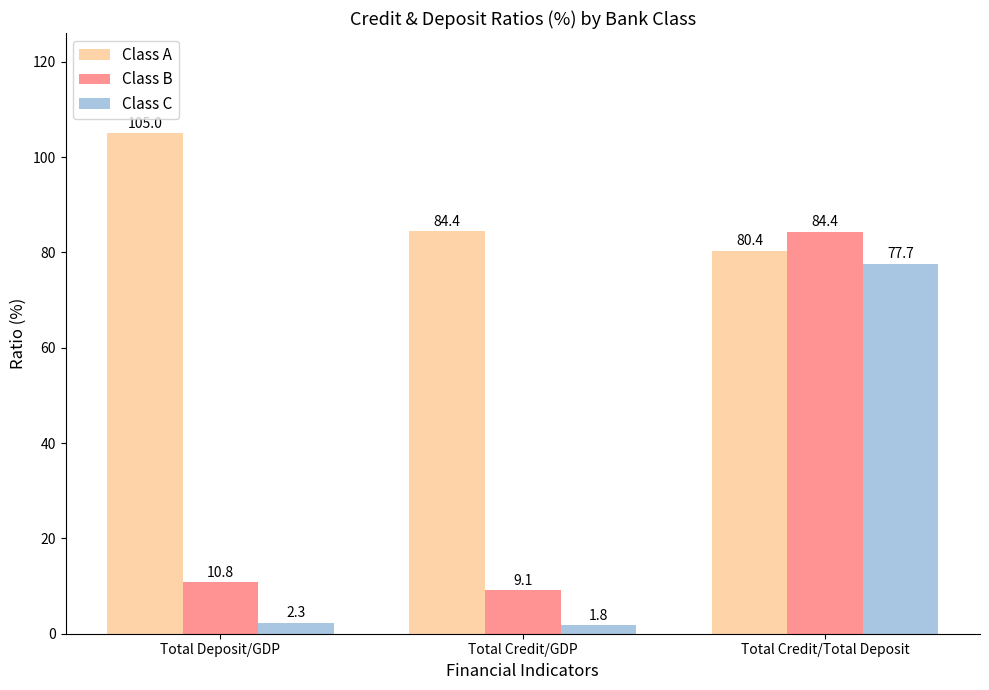

What is the difference between the maximum and second lowest values in the Class C series?

75.3